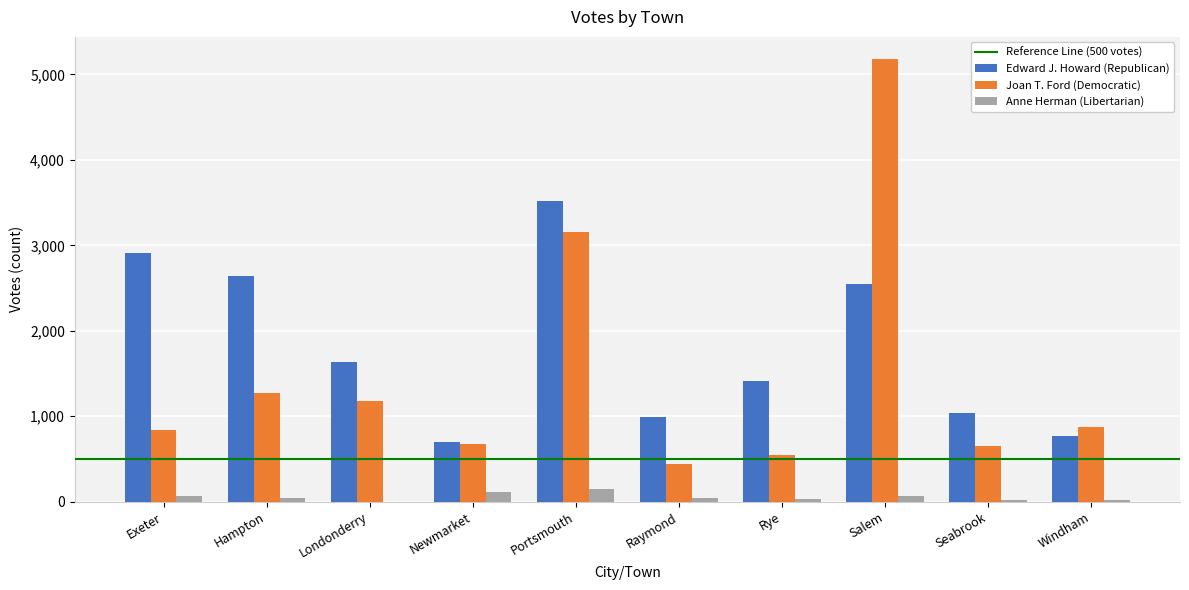

Which category has the highest value across all series?

Salem